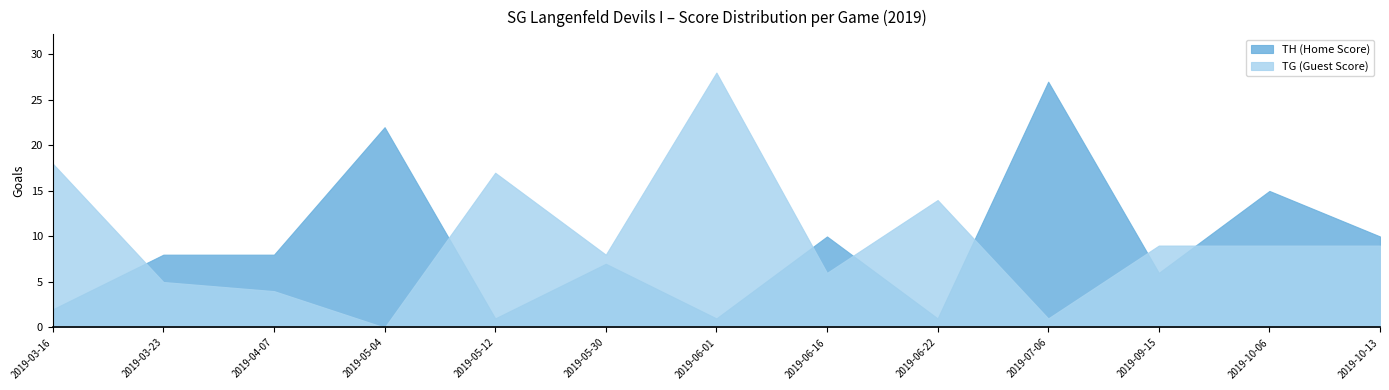

Between 2019-07-06 and 2019-06-01, which is larger?

2019-07-06